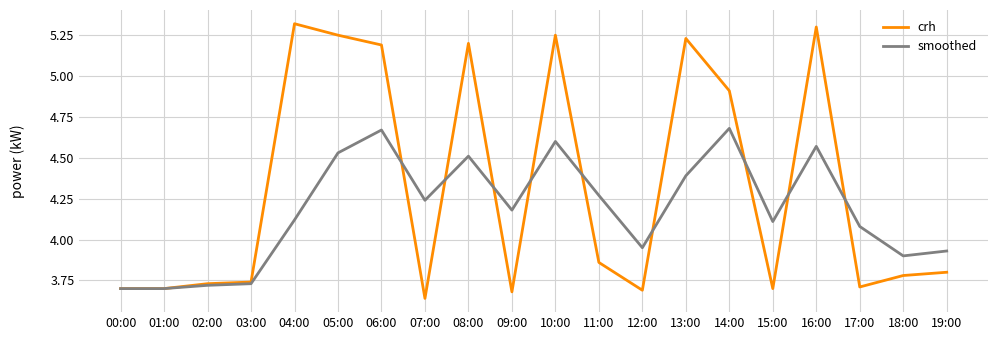

True or false: smoothed has a value of 2.5 at 17:00.

False